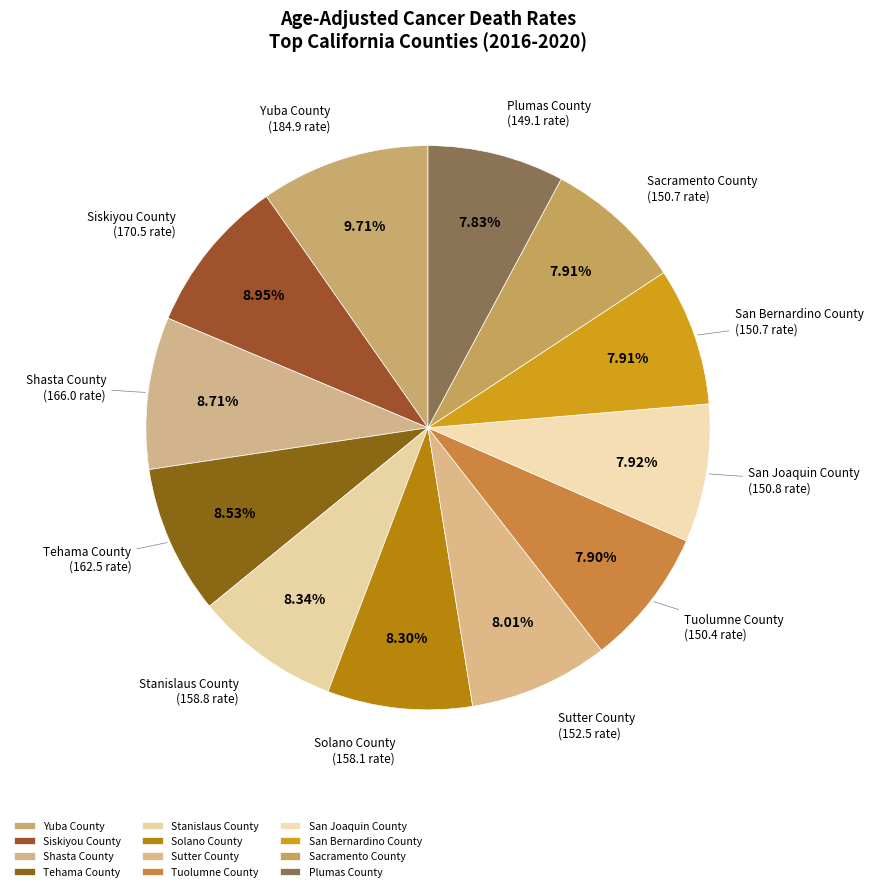

What is the total percentage of Plumas County and Shasta County?

16.5%